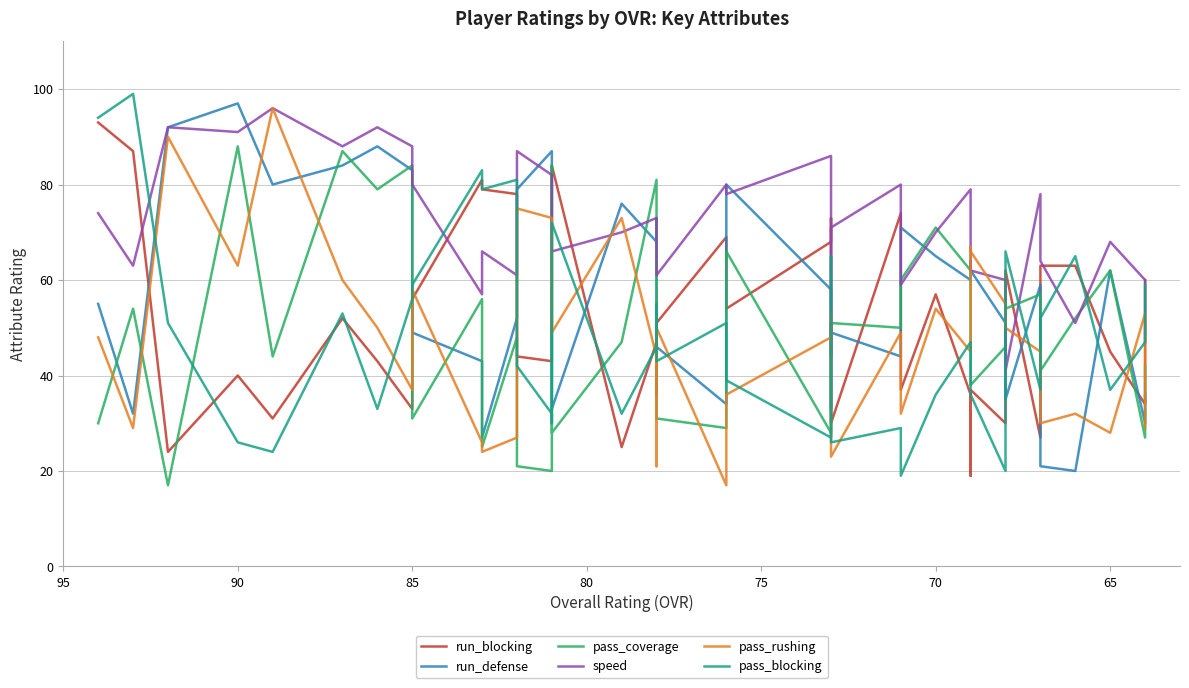

What are all the series names shown in the legend?

run_blocking, run_defense, pass_coverage, speed, pass_rushing, pass_blocking